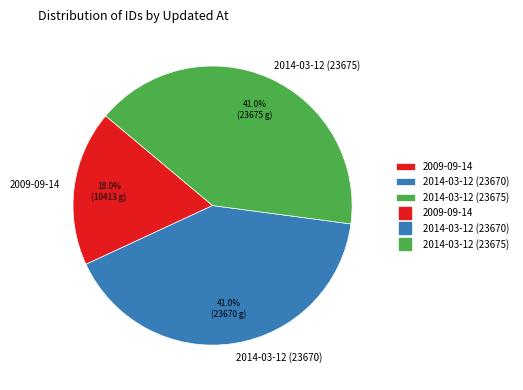

Does 2009-09-14 account for over 50% of the chart?

No